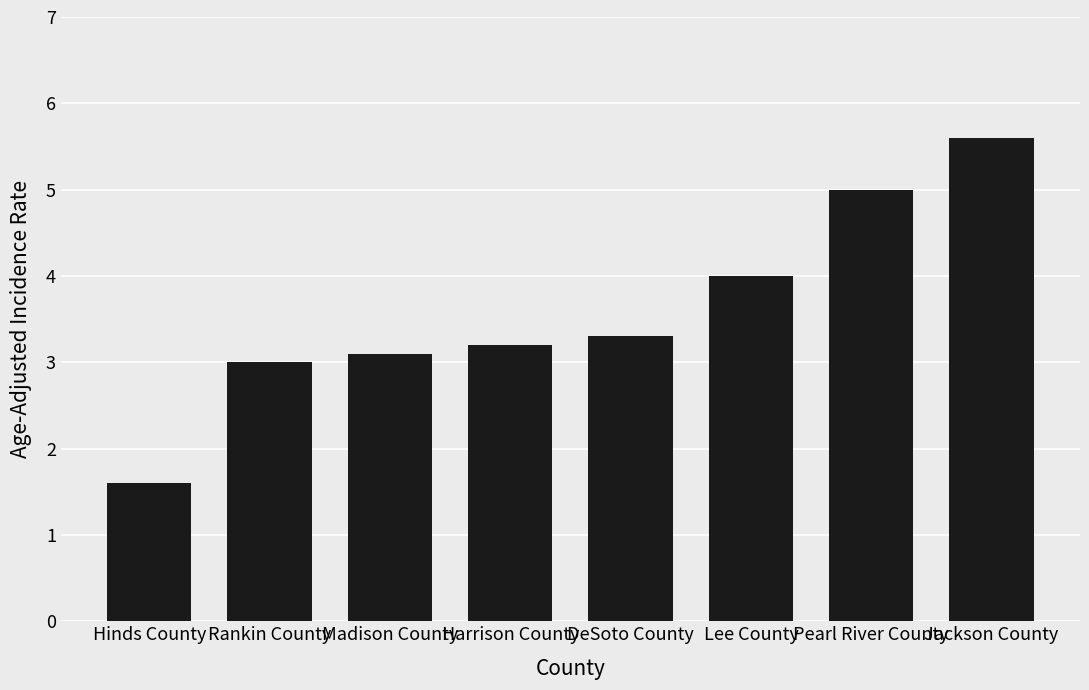

The chart shows a value of 2.3 at Hinds County. True or false?

False